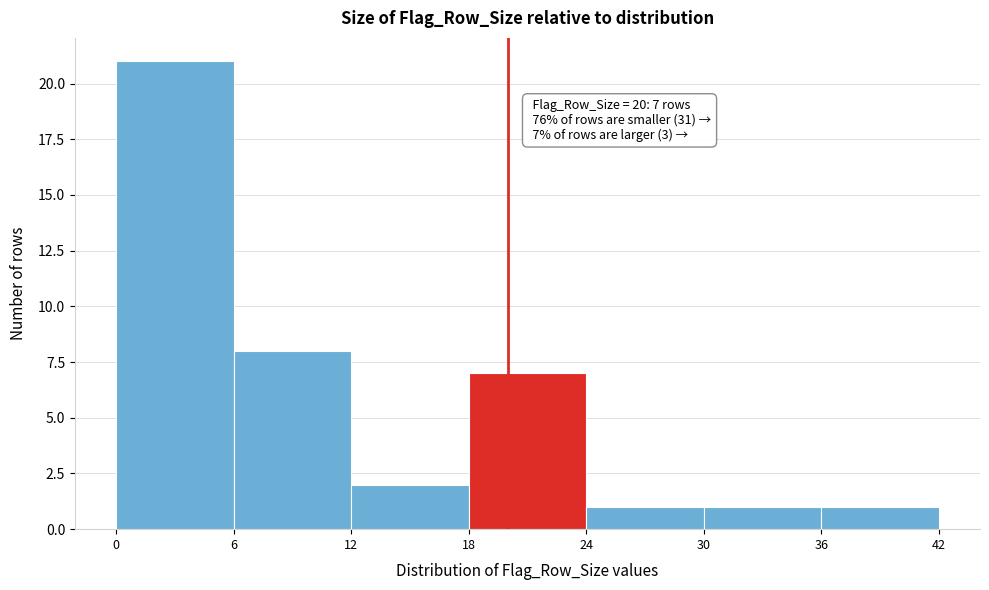

Over which range of the x-axis is the bar tallest?

0 to 6